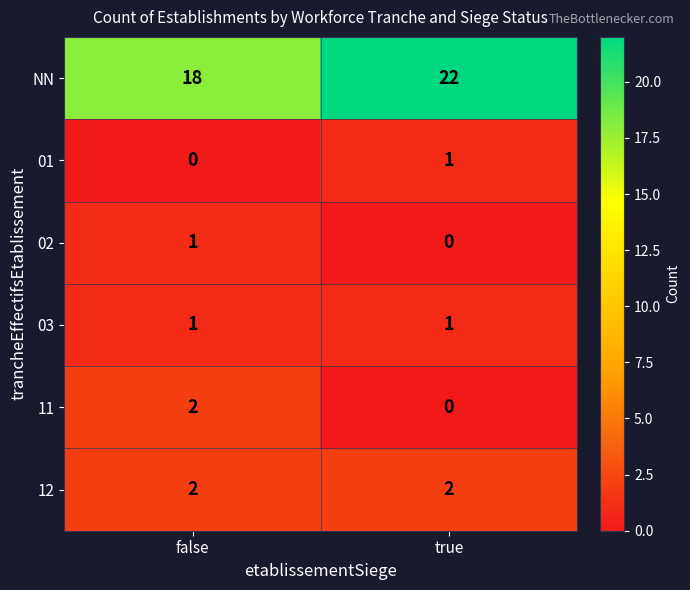

Between false and true, which series saw the biggest shift?

NN